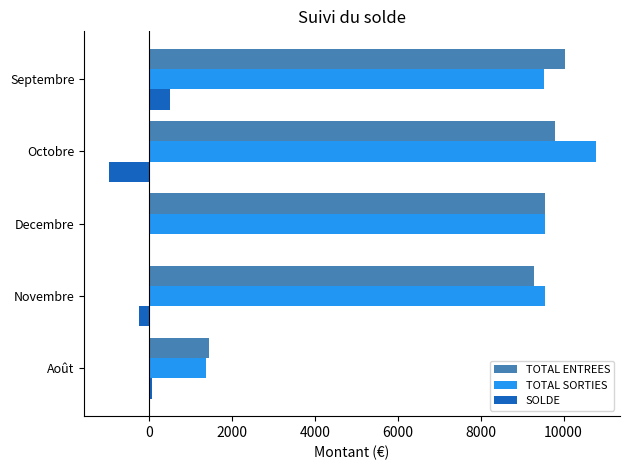

What is the average value of the TOTAL SORTIES series?

8155.1